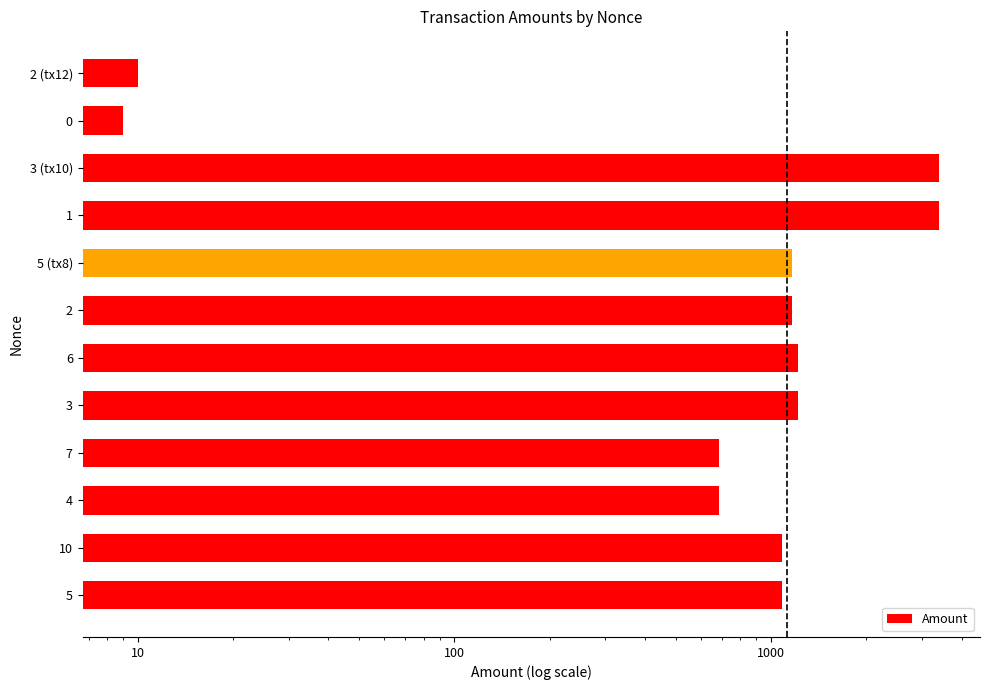

What is the difference between the second highest and minimum values?

3391.0